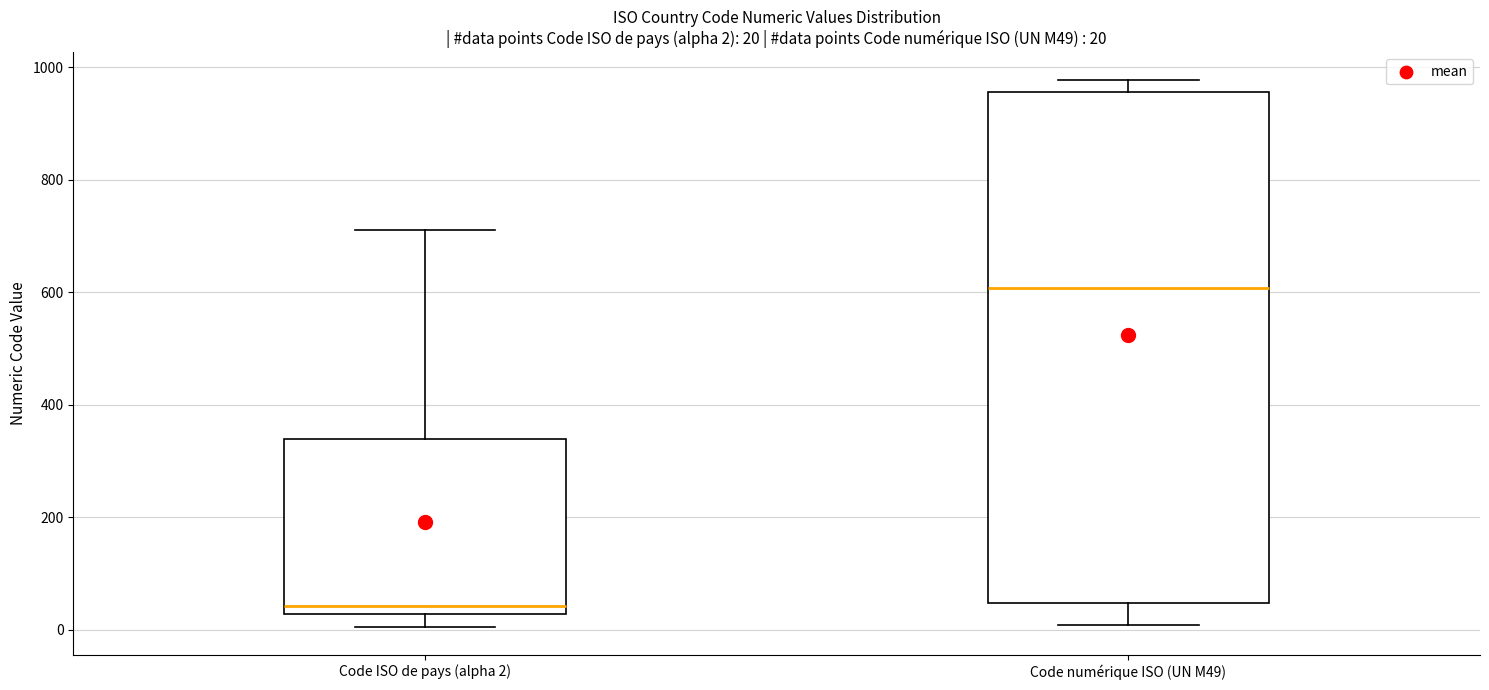

Which box's median line is the lowest?

Code ISO de pays (alpha 2)